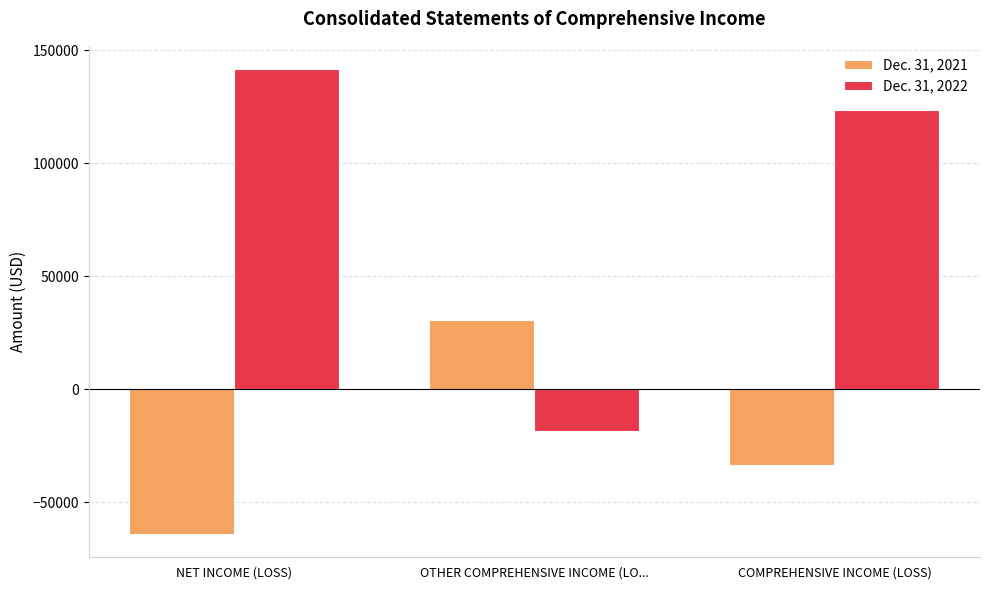

Count the Dec. 31, 2022 values in the range -18299 to 141561.

3